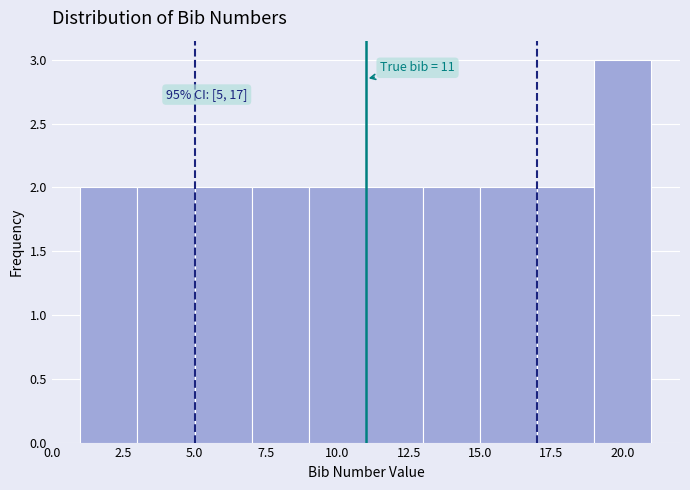

Which range on the x-axis has the tallest bar?

19 to 21